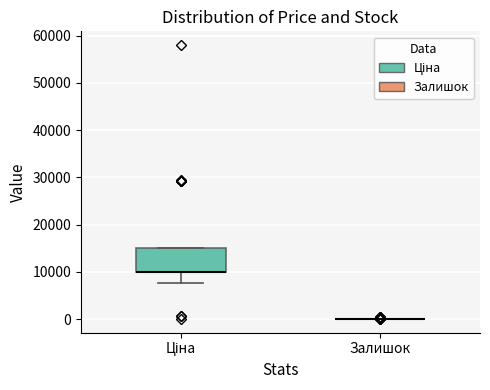

Reading left to right, read every box against the y-axis: the position of its median line, the range the box covers, and the ends of its whiskers. The values are not printed on the chart, so give them approximately, as read against the axis.

Ціна: median 10000 (drawn on the box's lower edge), box 10000 to 15000, whiskers 8000 to 15000
Залишок: box collapsed to a line at 0, whiskers 0 to 0